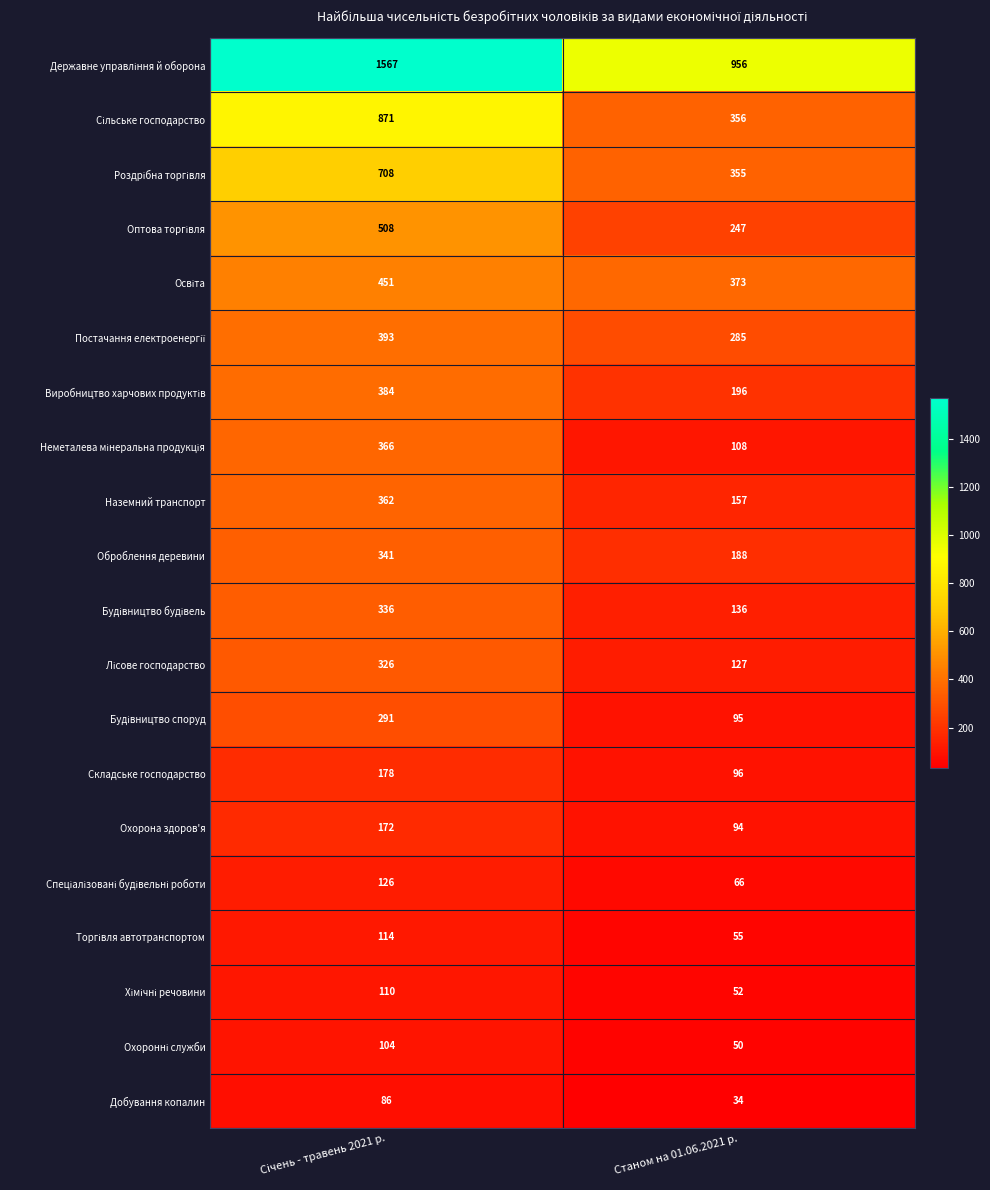

What is the minimum value shown in the chart?

34